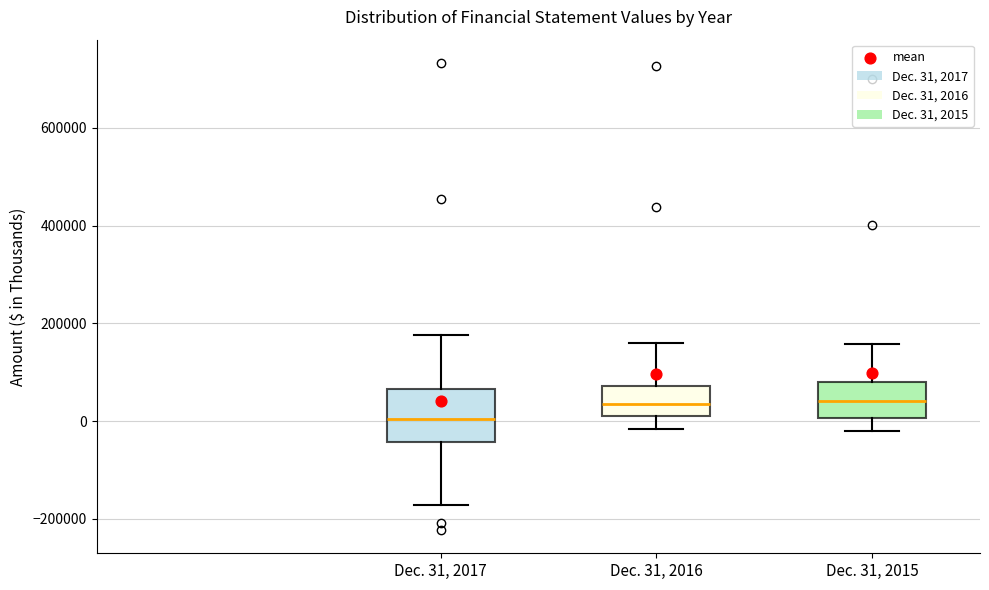

Where does the upper whisker of the box for Dec. 31, 2015 end on the y-axis? The values are not printed on the chart, so give them approximately, as read against the axis.

160000